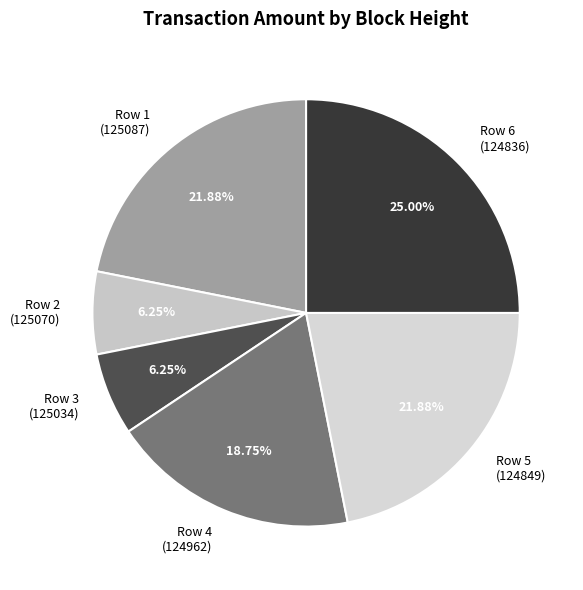

Combined, do Row 6 (124836) and Row 5 (124849) account for over 50%?

No